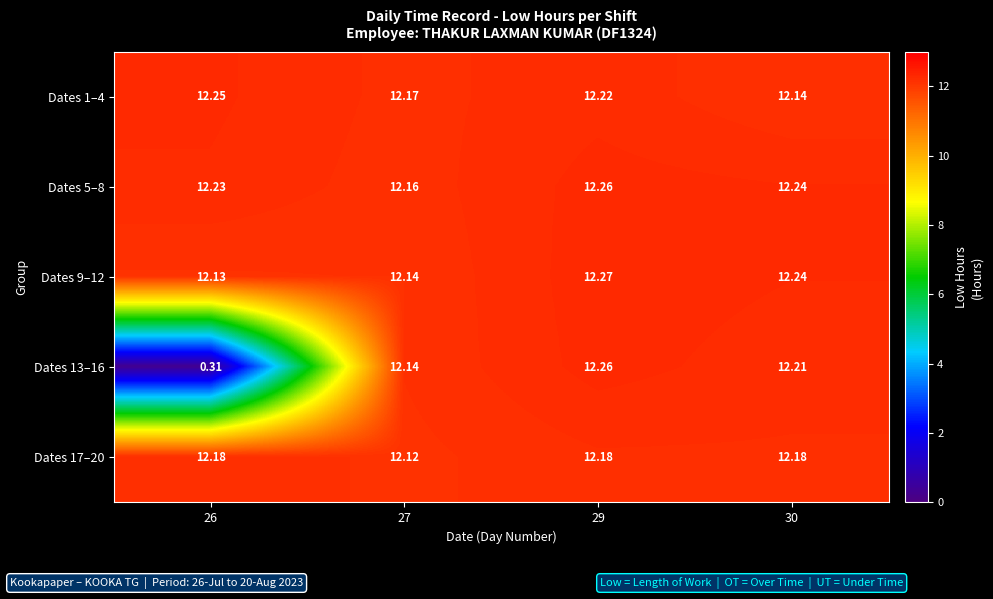

Which series changed the most between 26 and 29?

Dates 13–16